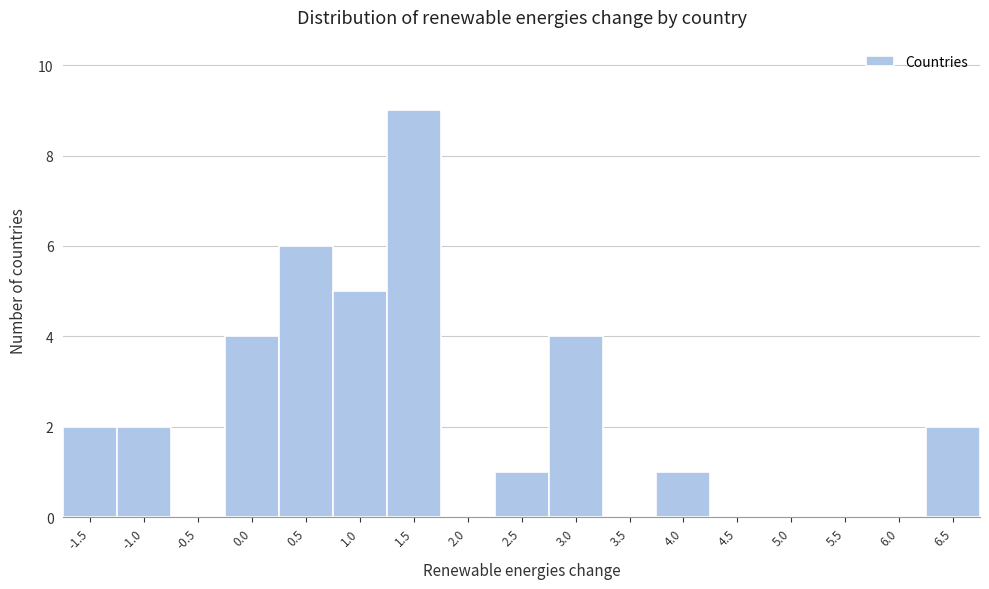

Reading left to right, what are all the values shown in this chart?

-1.5=2	-1.0=2	-0.5=0	0.0=4	0.5=6	1.0=5	1.5=9	2.0=0	2.5=1	3.0=4	3.5=0	4.0=1	4.5=0	5.0=0	5.5=0	6.0=0	6.5=2